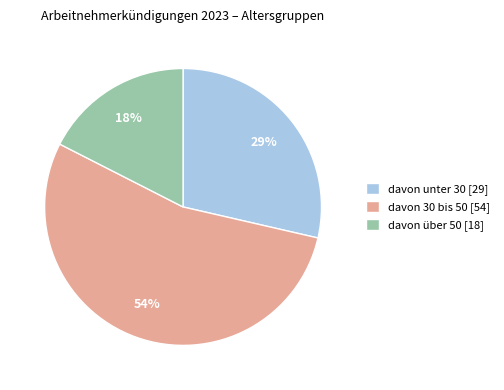

To the nearest percent, what portion does davon unter 30 represent?

29%